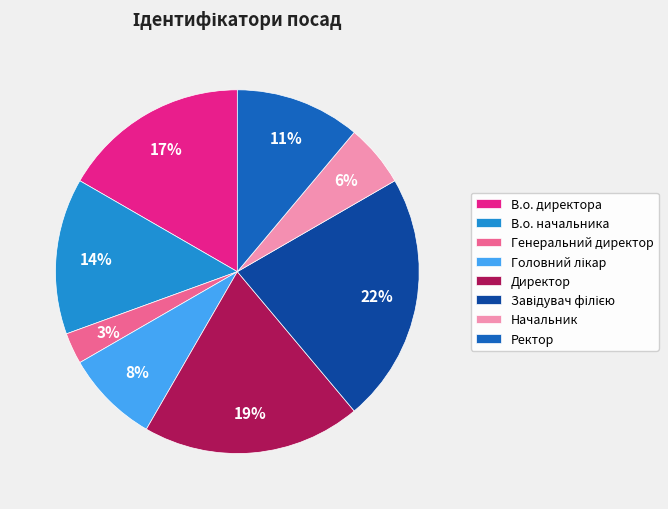

How many segments does this pie chart have?

8